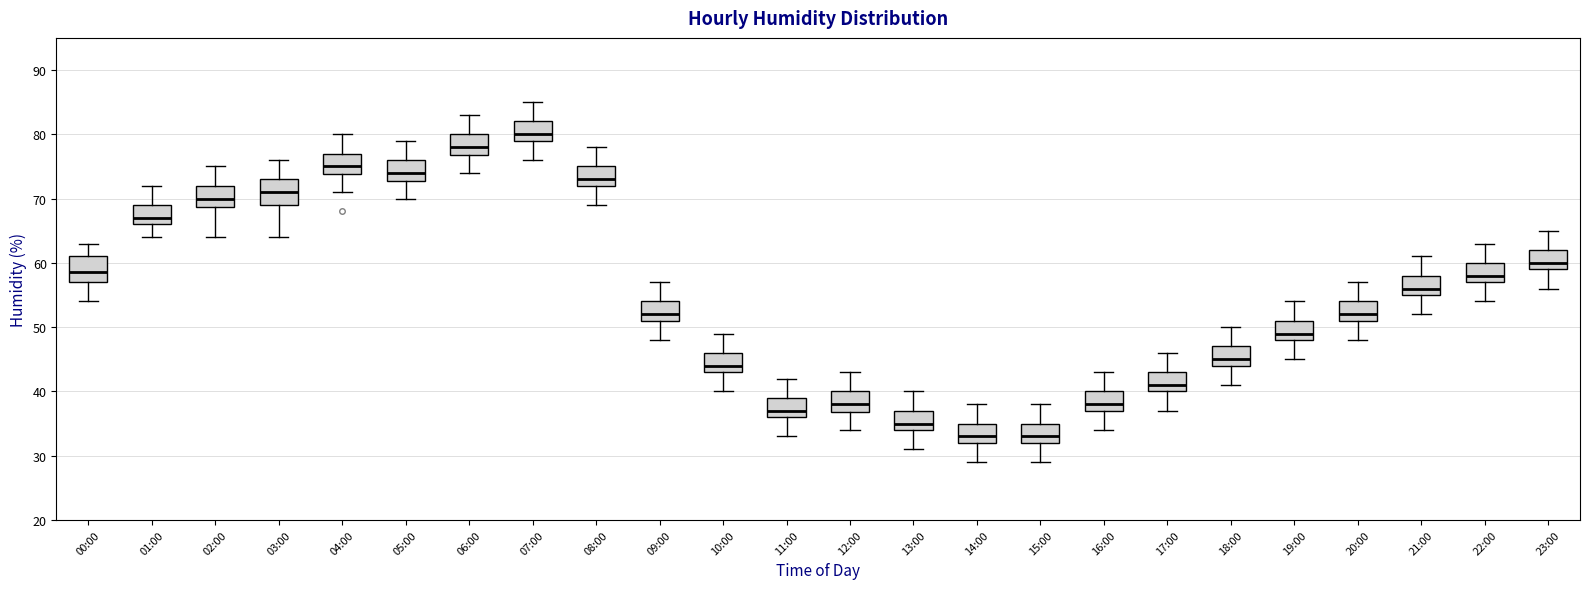

Where does the lower whisker of the box for 23:00 end on the y-axis? The values are not printed on the chart, so give them approximately, as read against the axis.

56